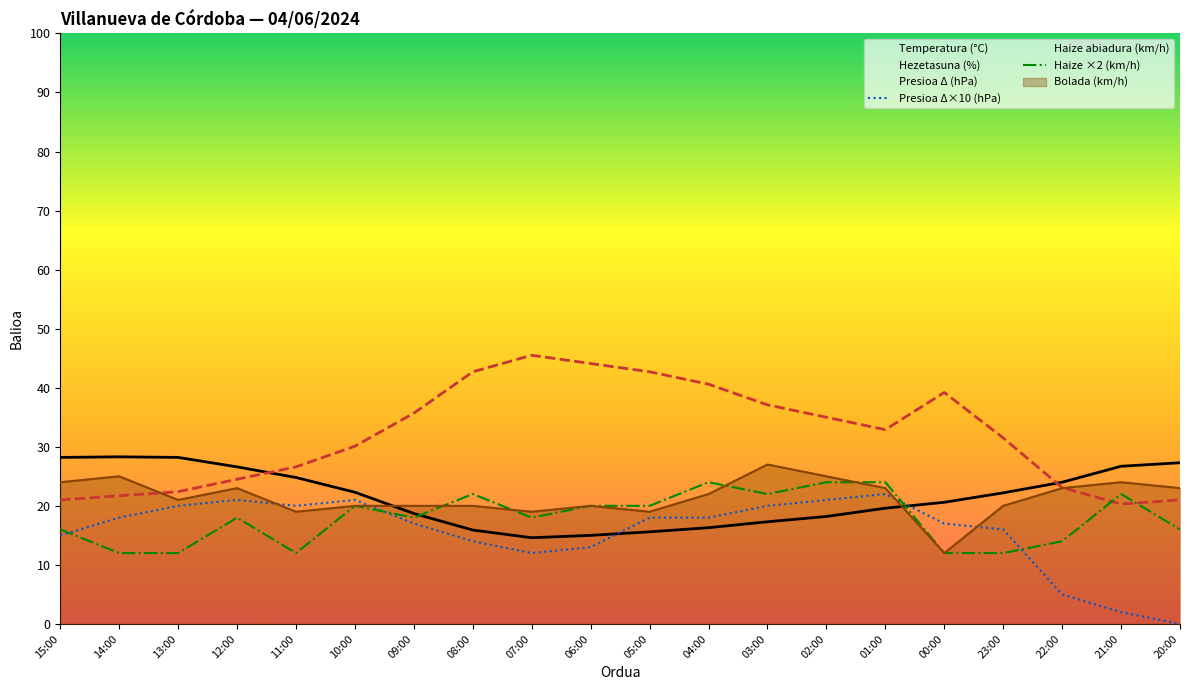

Between 09:00 and 21:00, which is larger?

21:00